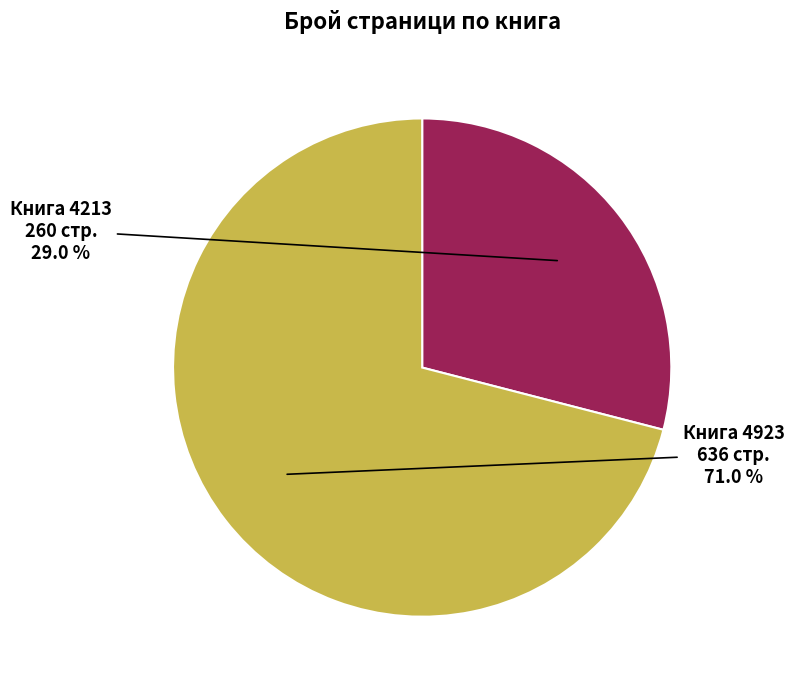

Is there any slice that represents more than half of the pie?

Yes